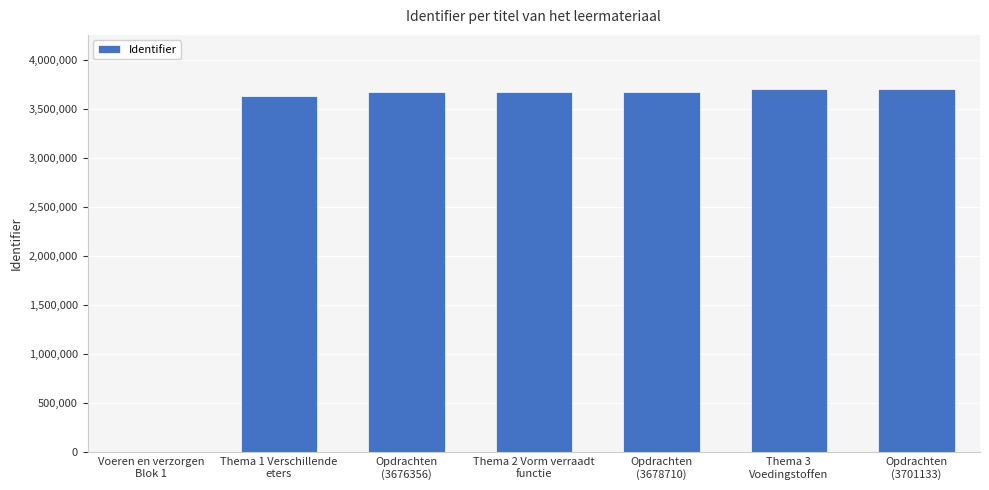

What is the sum of the values at Voeren en verzorgen
Blok 1 and Opdrachten
(3701133)?

3701133